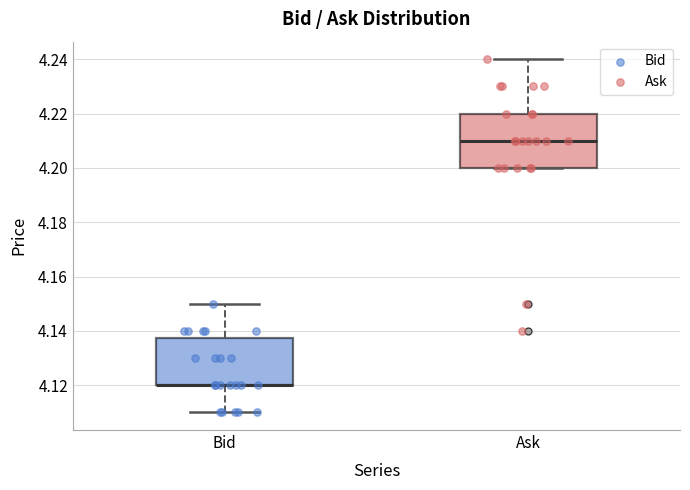

Reading left to right, transcribe this box plot: for each box, give where its median line is, the range the box spans, and where its two whiskers end, as read against the y-axis. The values are not printed on the chart, so give them approximately, as read against the axis.

Bid: median 4.120 (drawn on the box's lower edge), box 4.120 to 4.138, whiskers 4.110 to 4.150
Ask: median 4.210, box 4.200 to 4.220, whiskers 4.200 to 4.240